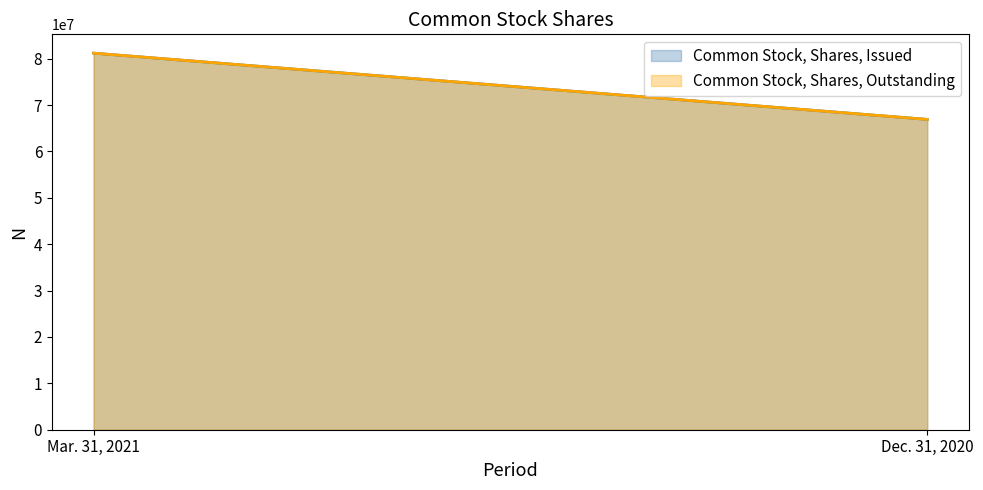

What is the label of the 2nd point from the right?

Mar. 31, 2021